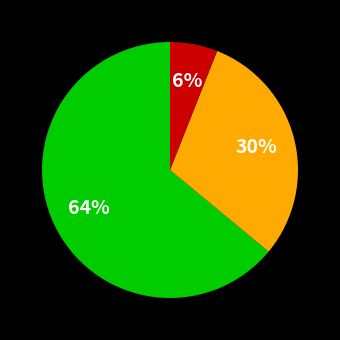

How many slices are in this pie chart?

3